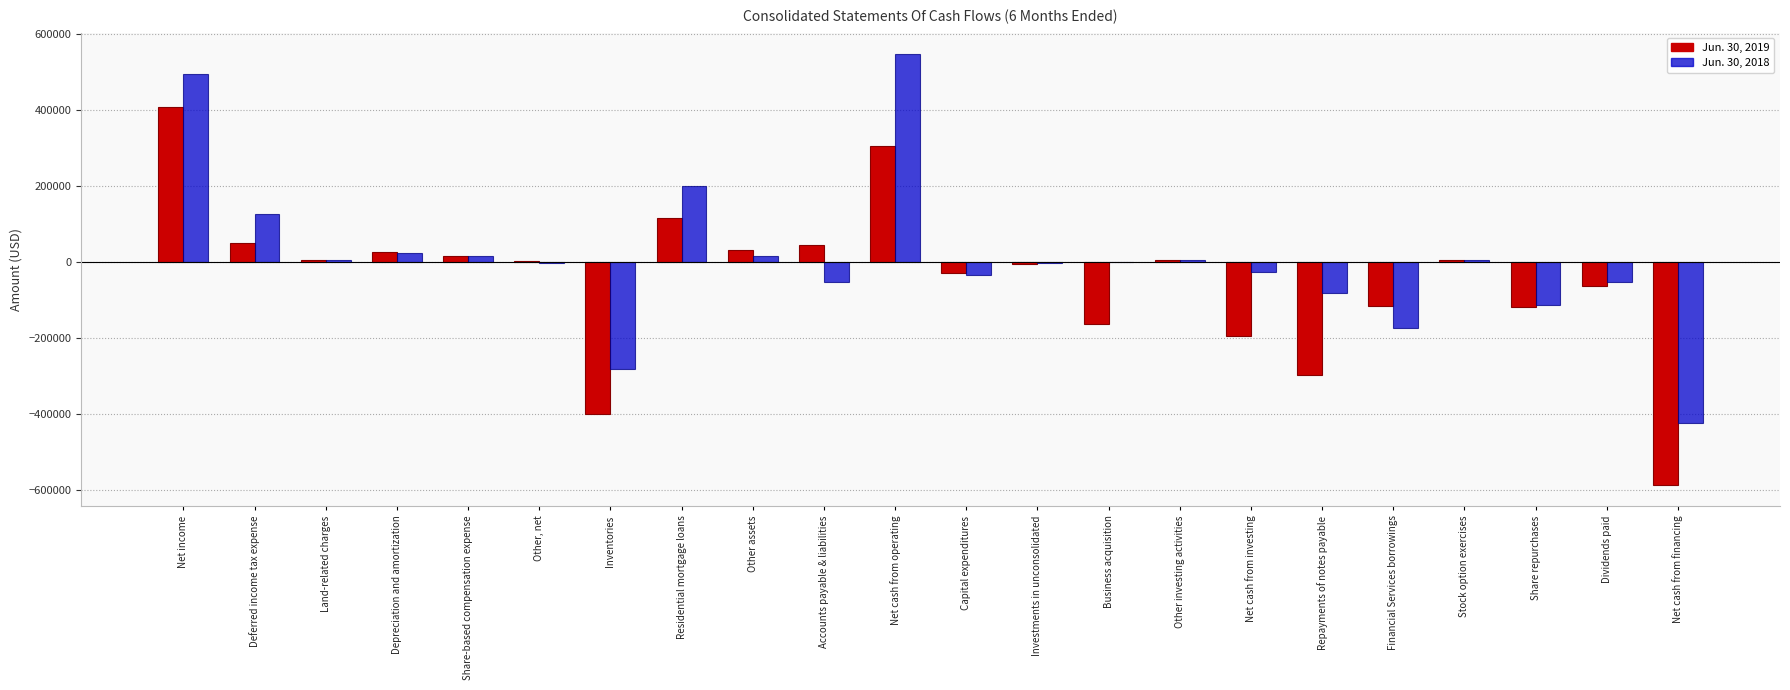

What is the total value across all series at Net income?

902639